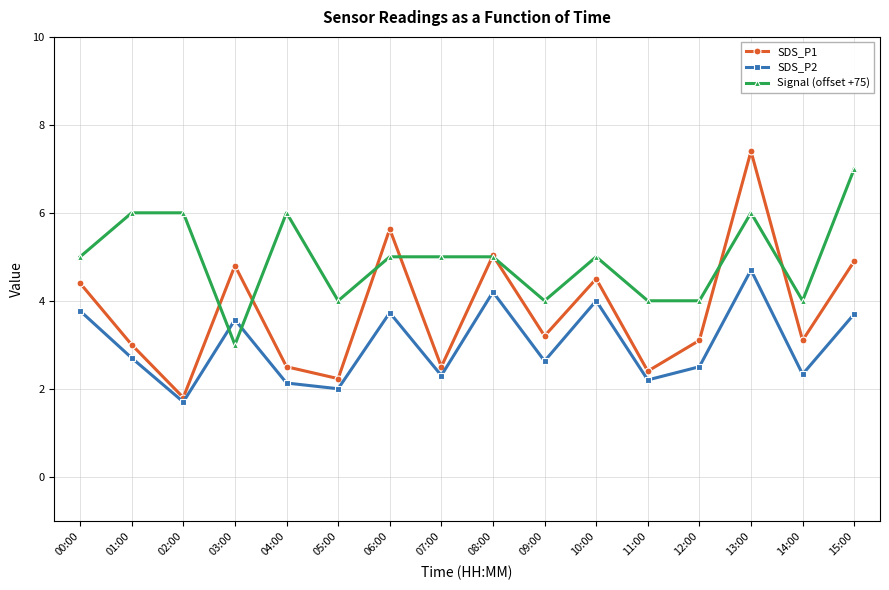

What is the total value across all series at 07:00?

9.8